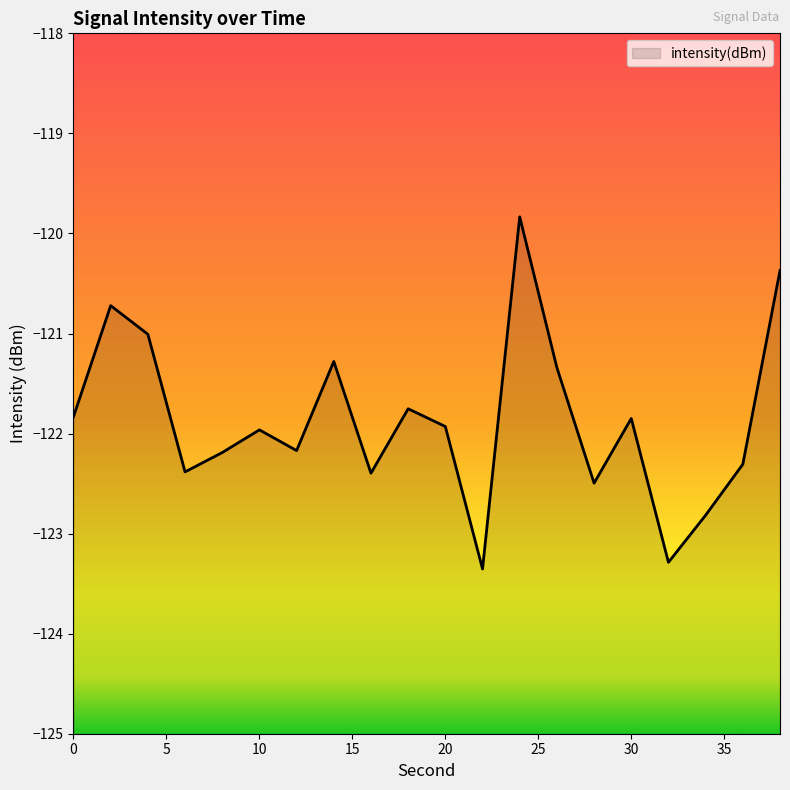

True or false: the data has more than 0 interior local peaks.

True